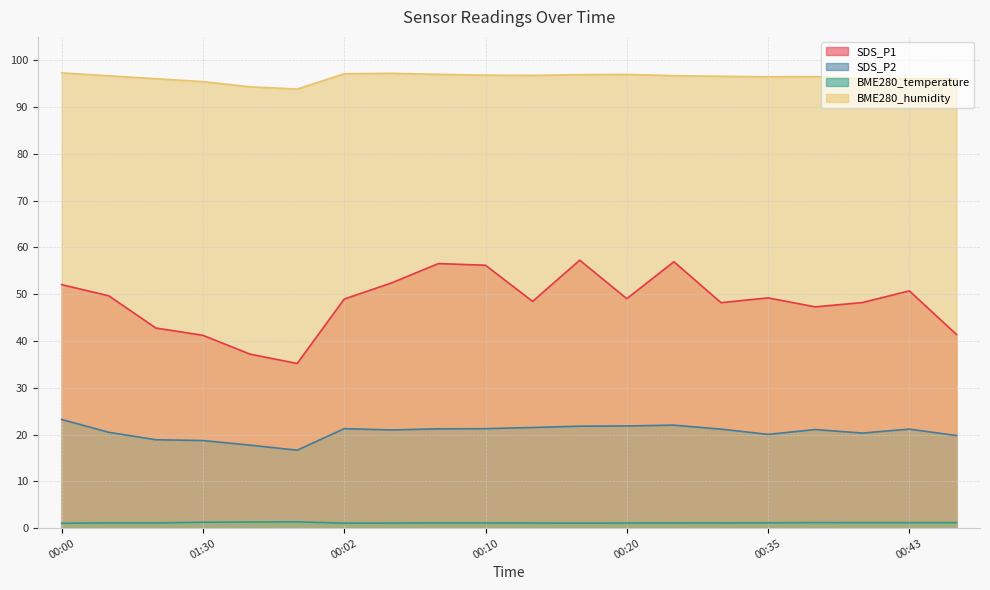

What are all the series names shown in the legend?

SDS_P1, SDS_P2, BME280_temperature, BME280_humidity